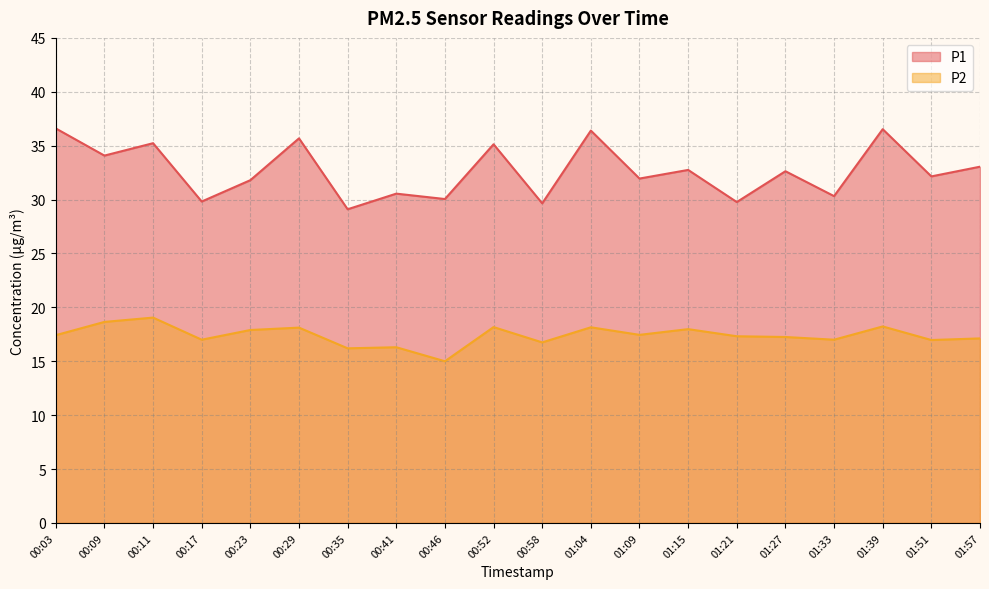

Which series has the largest total across all categories?

P1